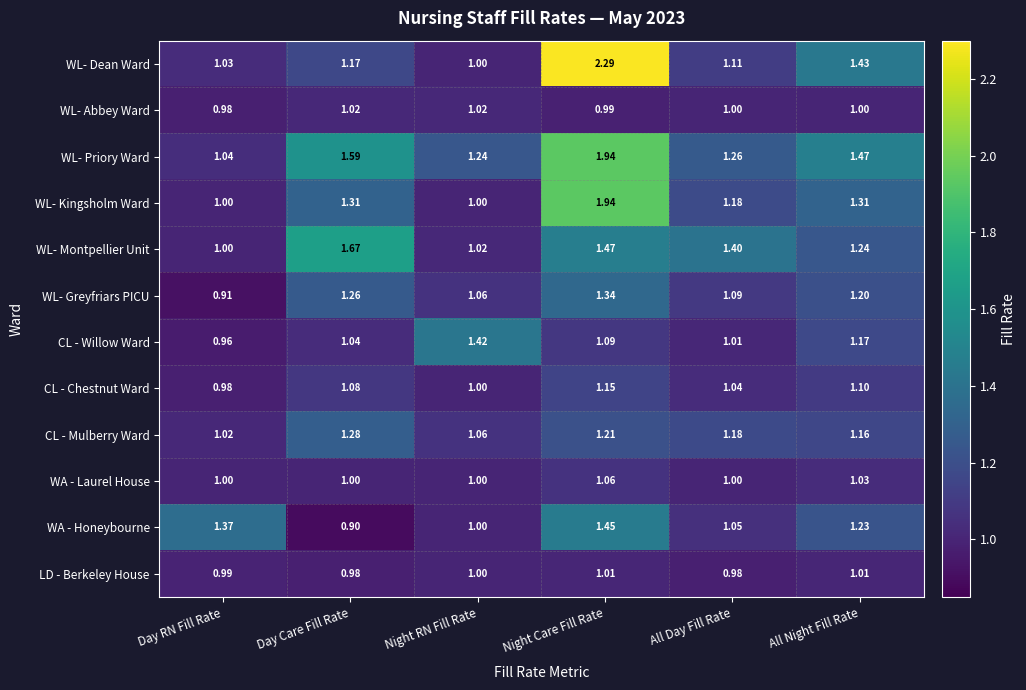

Where is WA - Honeybourne nearest to the value 1?

Night RN Fill Rate